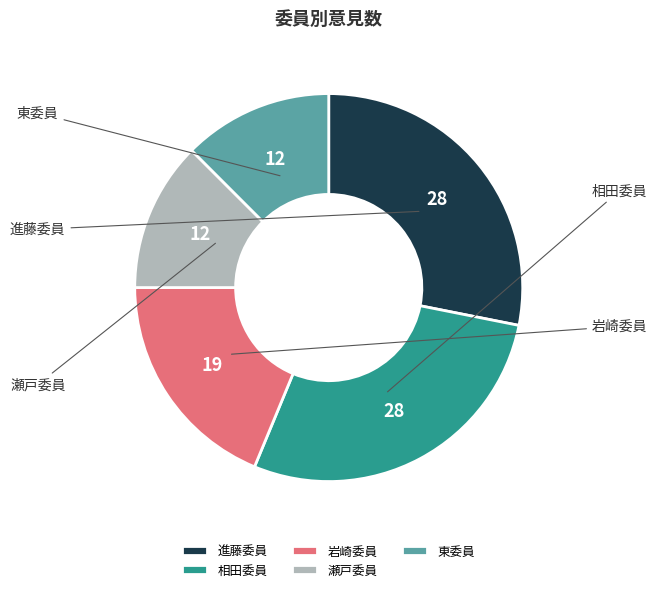

Rank the categories by value from lowest to highest.

東委員, 瀬戸委員, 岩崎委員, 相田委員, 進藤委員